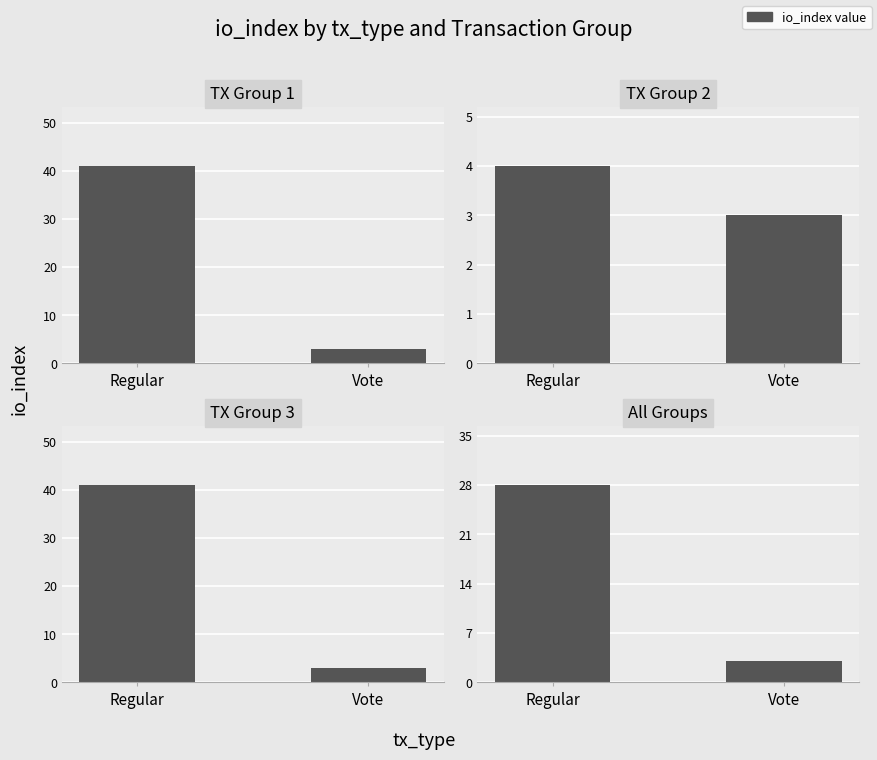

How many TX Group 1 values are between 3 and 41?

2